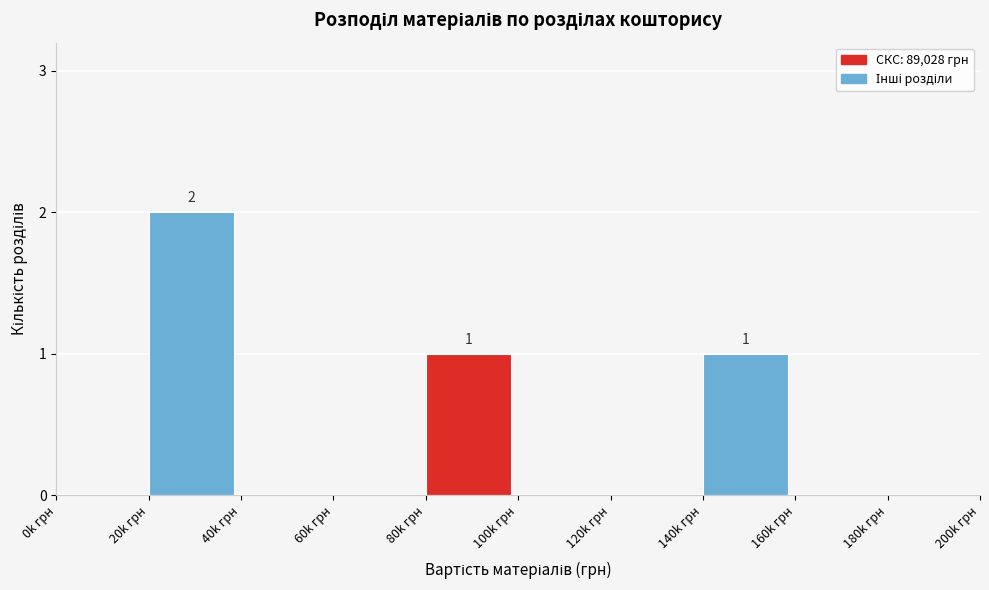

Reading left to right, transcribe all the data shown in this chart.

0k грн=0	20k грн=2	40k грн=0	60k грн=0	80k грн=1	100k грн=0	120k грн=0	140k грн=1	160k грн=0	180k грн=0